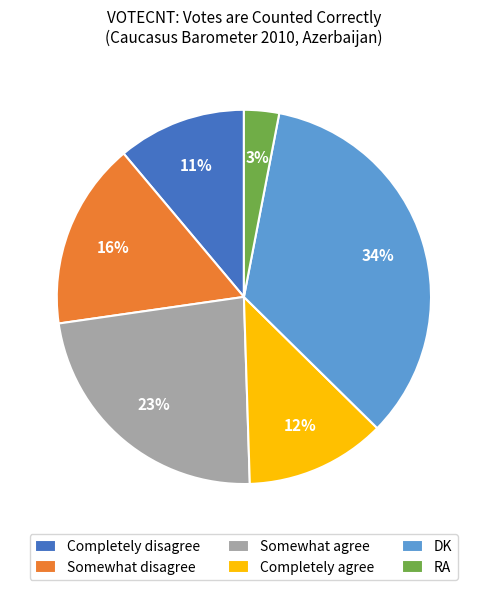

Which slice is the largest?

DK